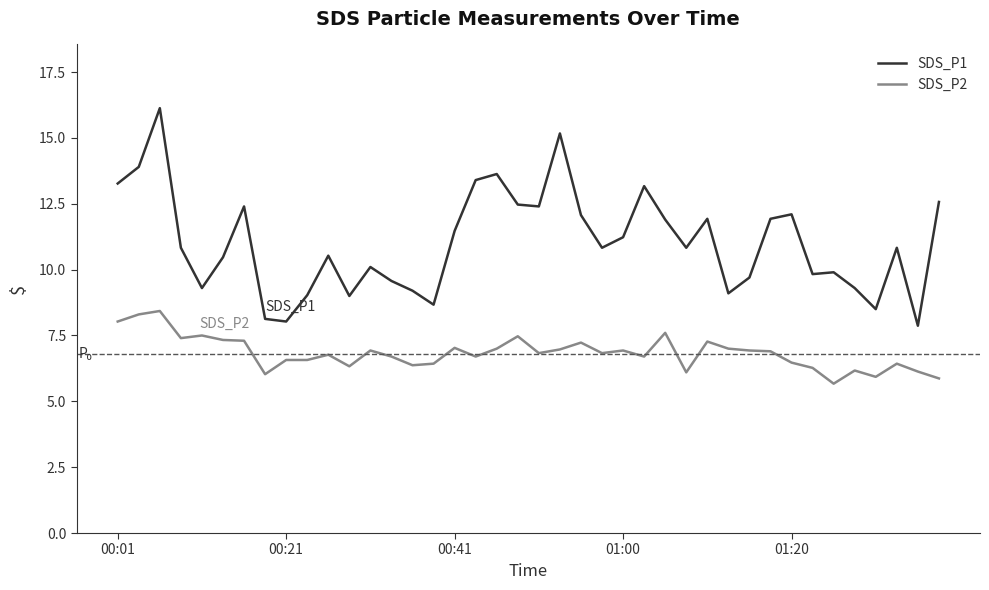

What is the minimum value shown in the chart?

5.7